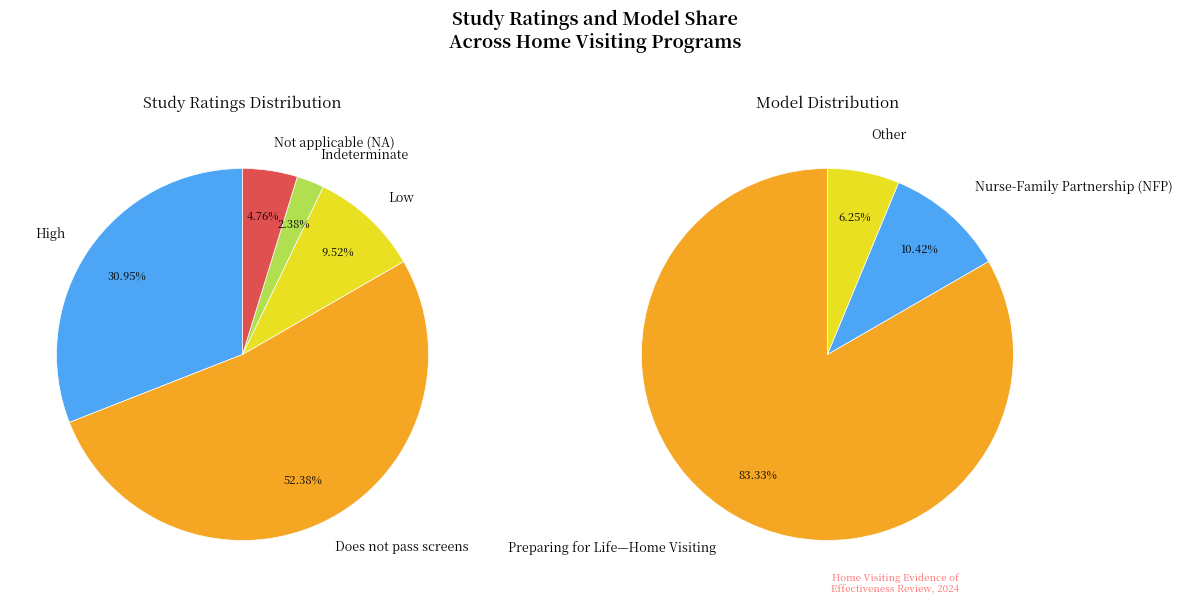

Is it true that Nurse-Family Partnership High is 17% of the pie?

False